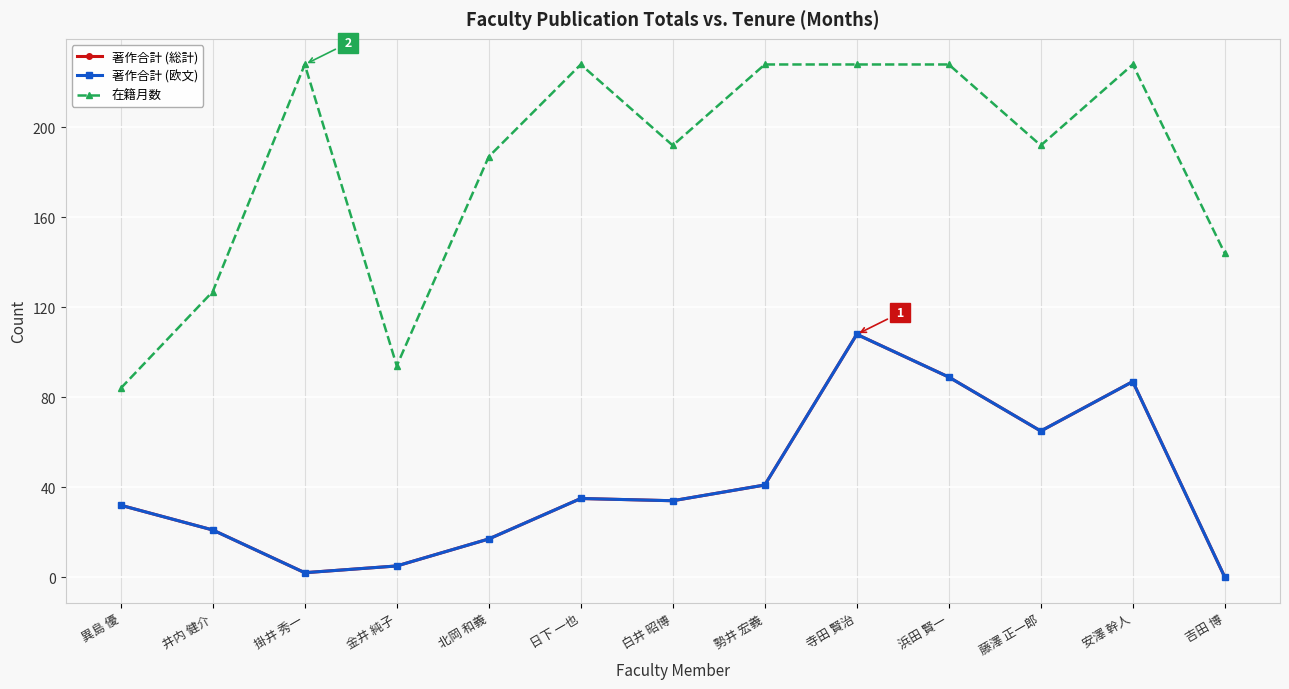

What is the approximate value of 在籍月数 at 安澤 幹人, to the nearest 10?

230